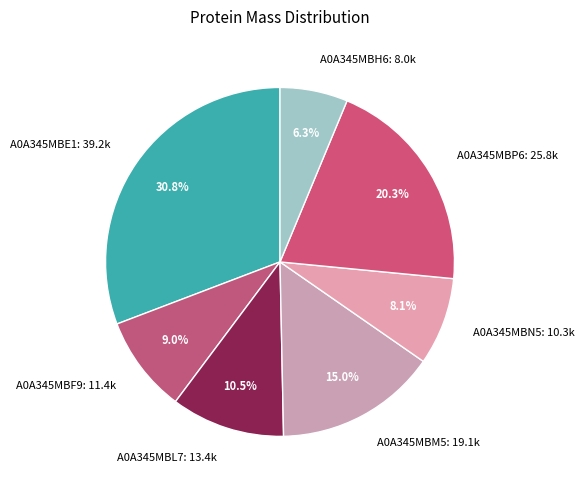

Which slice is the smallest?

A0A345MBH6